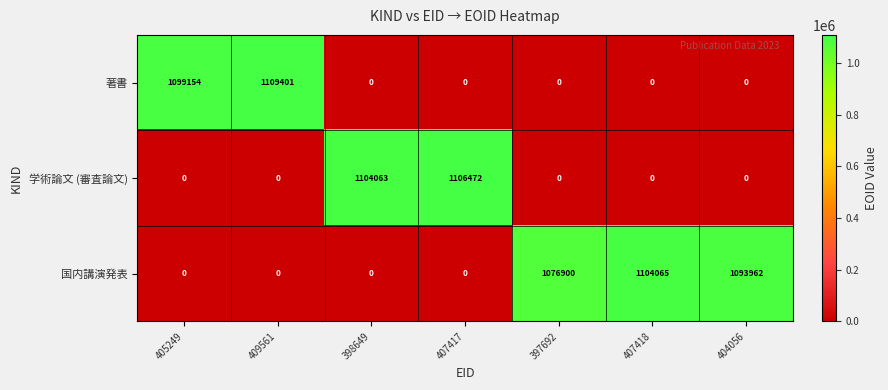

Rank the series by their maximum value, from highest to lowest.

著書, 学術論文 (審査論文), 国内講演発表